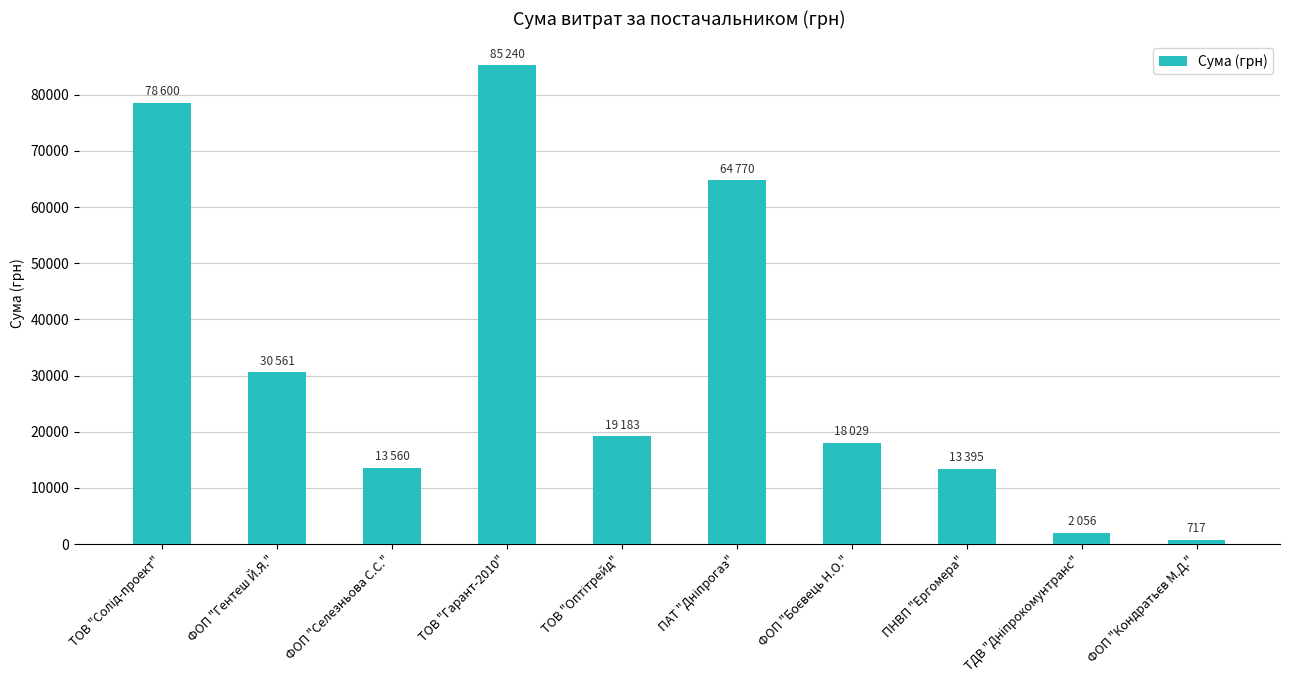

The chart shows a value of 30561 at ФОП "Гентеш Й.Я.". True or false?

True